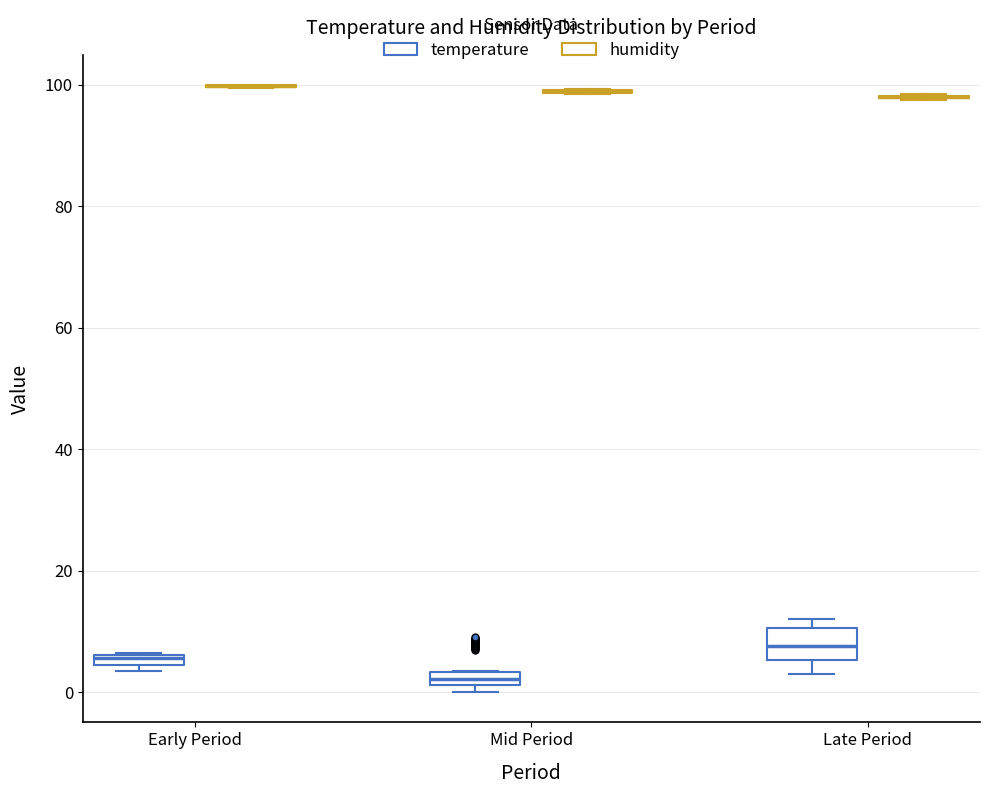

Where is the upper edge of the box for Late Period (temperature) on the y-axis? The values are not printed on the chart, so give them approximately, as read against the axis.

10